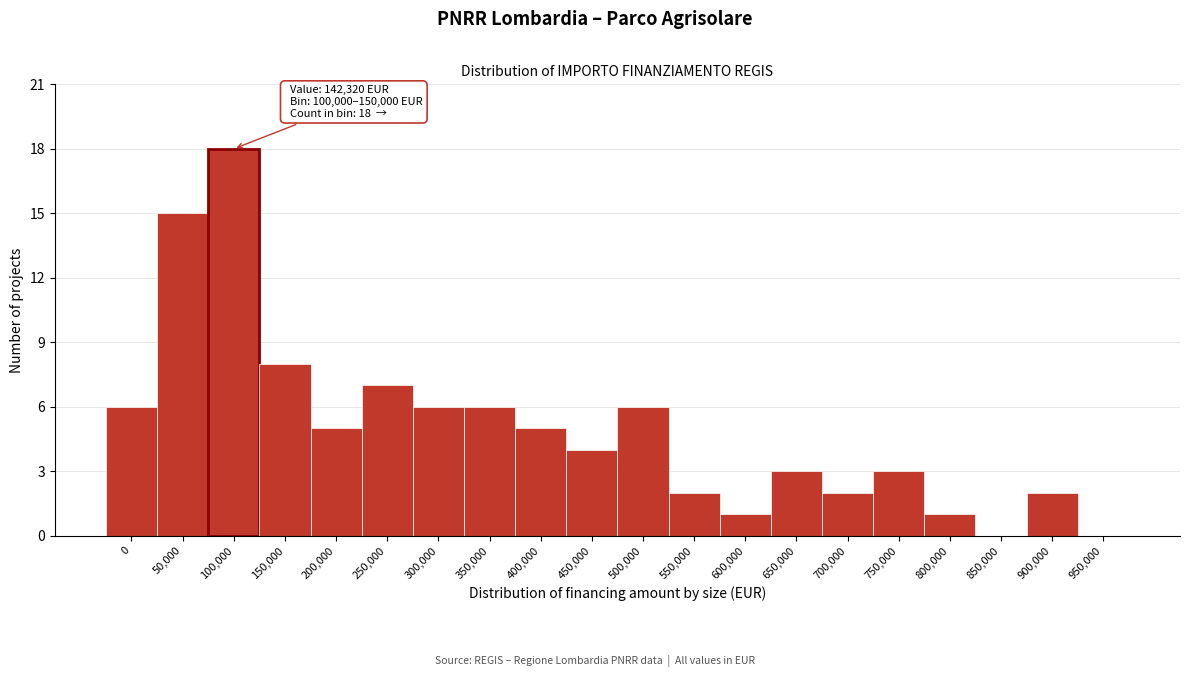

Reading left to right, list all the values displayed in this chart.

0=6	50,000=15	100,000=18	150,000=8	200,000=5	250,000=7	300,000=6	350,000=6	400,000=5	450,000=4	500,000=6	550,000=2	600,000=1	650,000=3	700,000=2	750,000=3	800,000=1	850,000=0	900,000=2	950,000=0